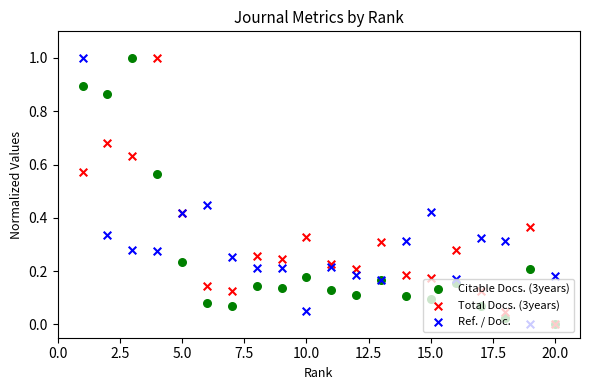

What are all the series names shown in the legend?

Citable Docs. (3years), Total Docs. (3years), Ref. / Doc.